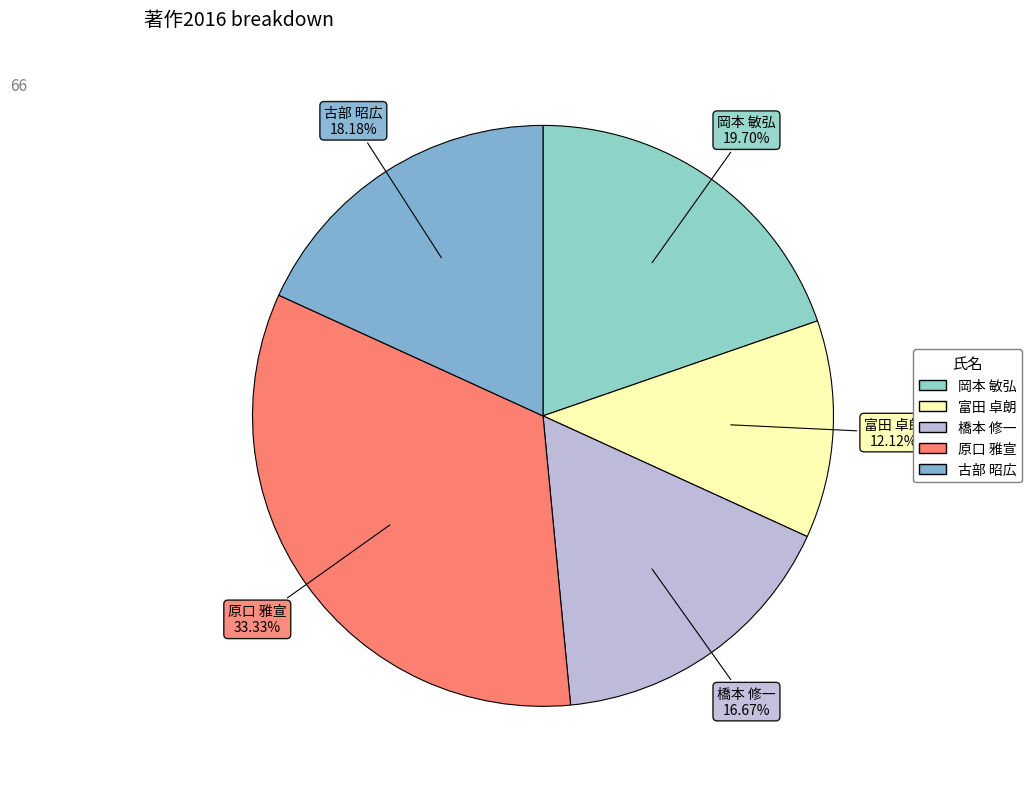

Count the number of slices in the pie.

5